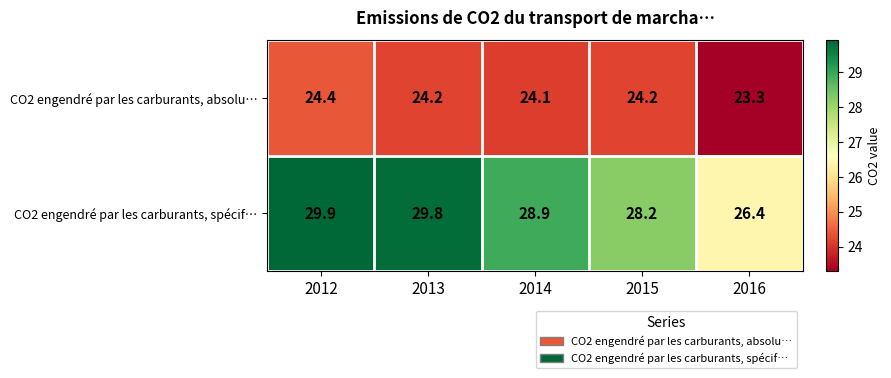

What is the smallest value displayed?

23.3